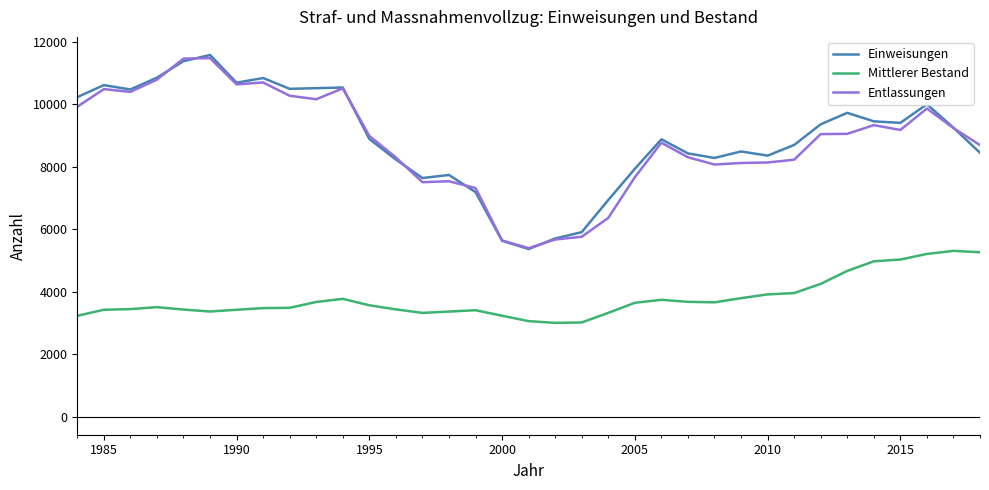

True or false: Entlassungen and Mittlerer Bestand cross at least once.

False